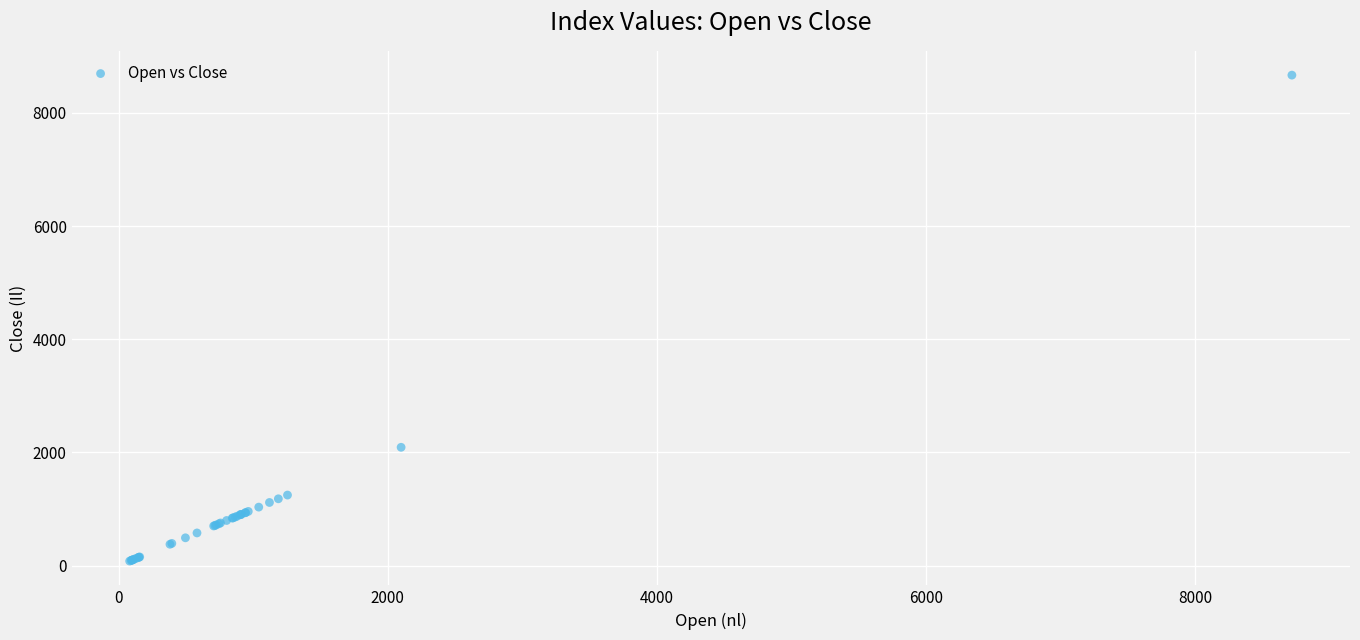

What Y value in the scatter plot is closest to 4373?

2091.3